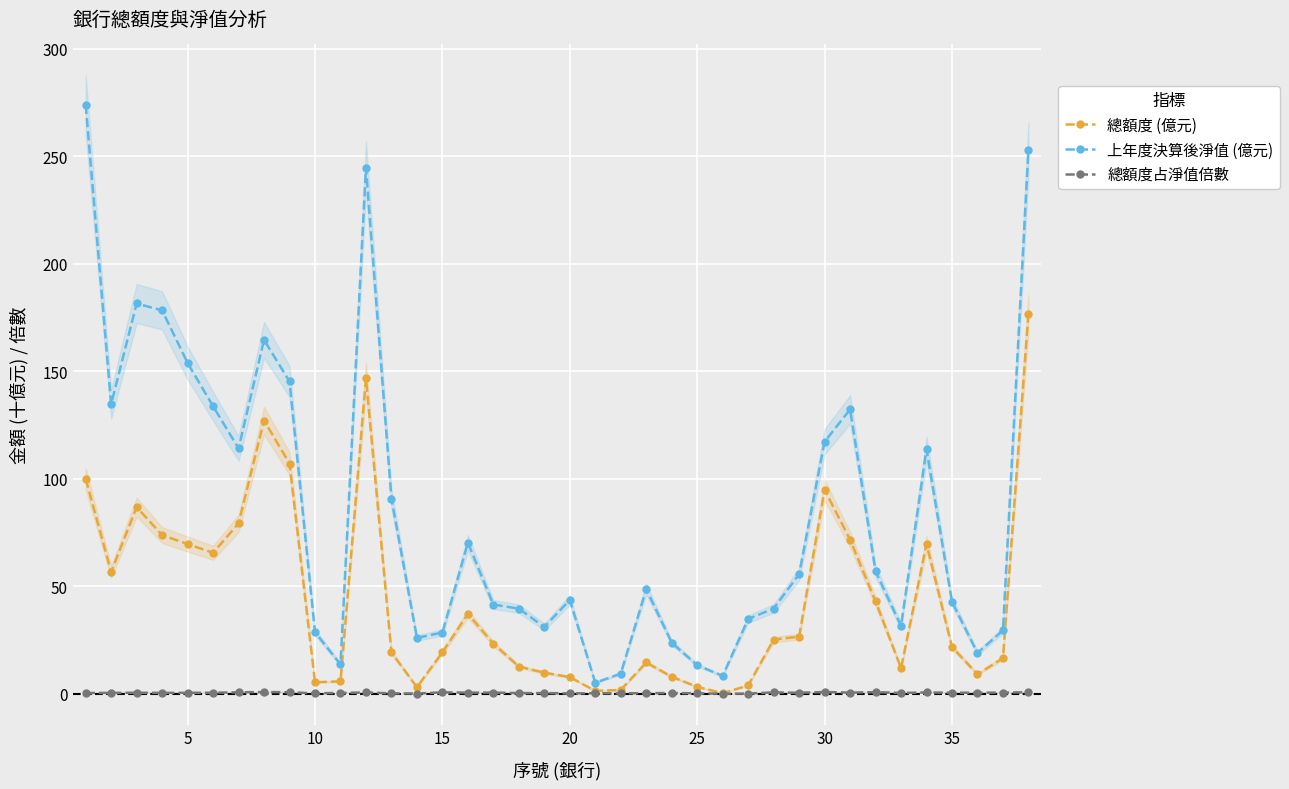

The 上年度決算後淨值 (億元) series shows 42.8 at 35. True or false?

True